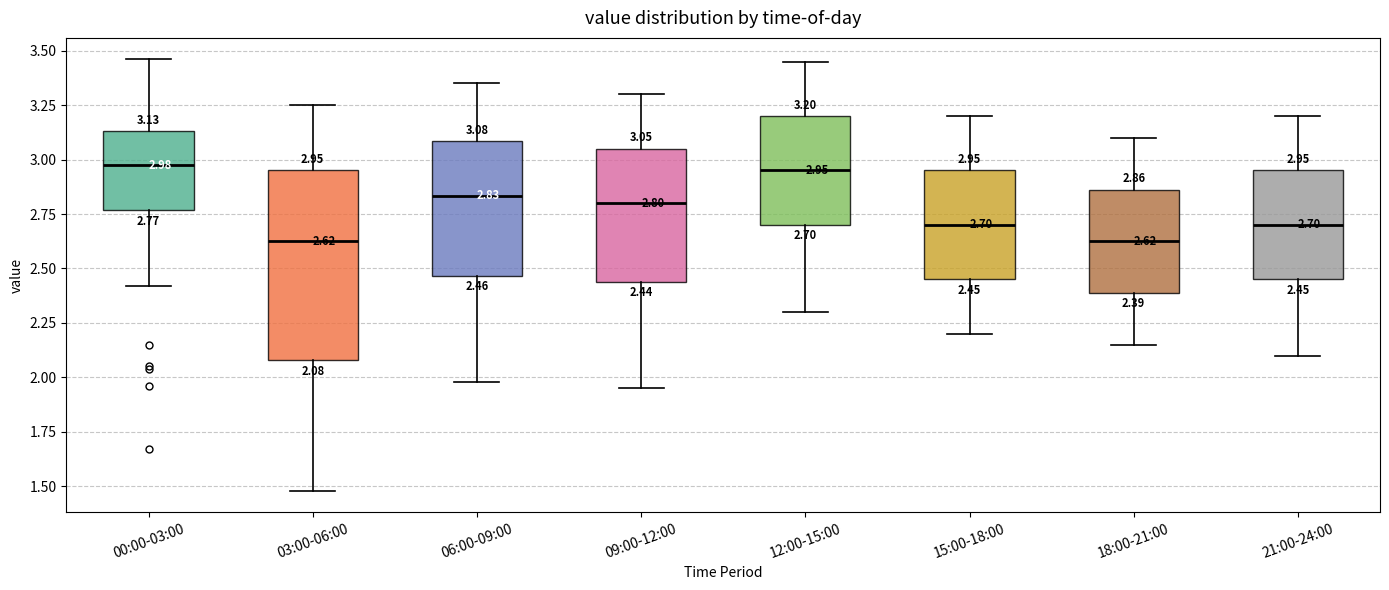

Which box is the tallest, from its lower edge to its upper edge?

03:00-06:00